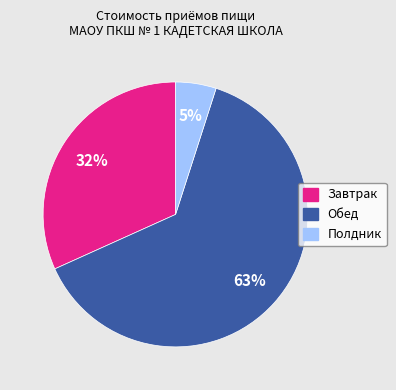

Do Обед and Завтрак together represent more than half of the pie?

Yes